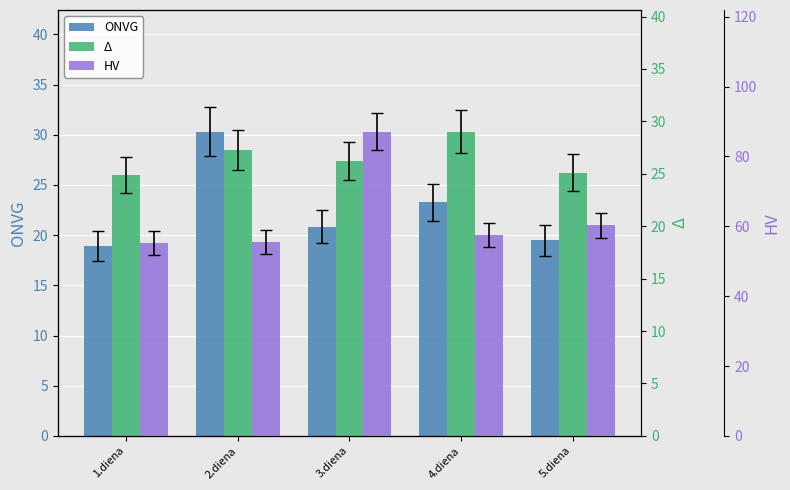

The HV series shows 60.3 at 5.diena. True or false?

True